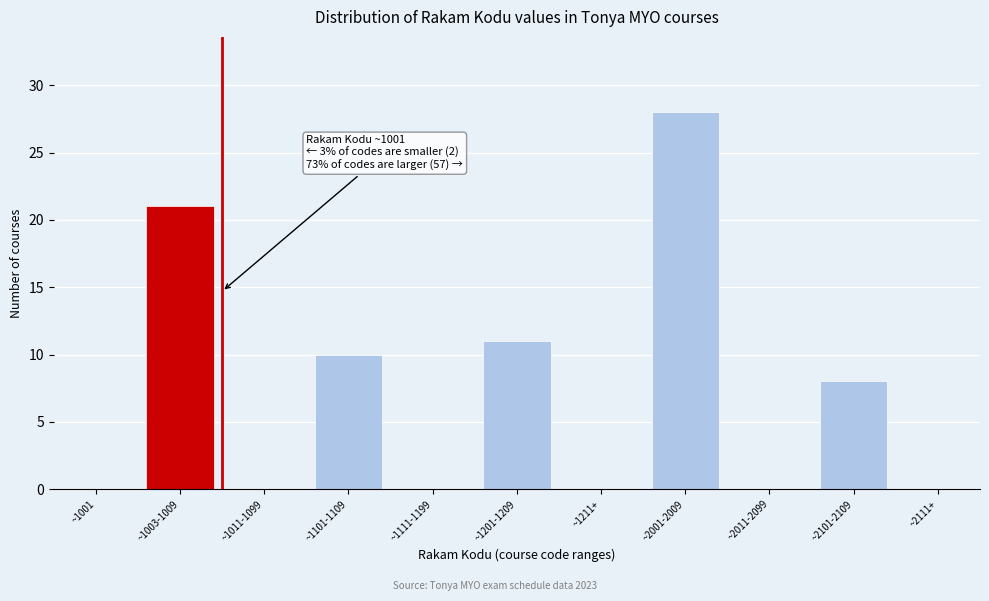

Reading left to right, what are all the values shown in this chart?

~1001=0	~1003-1009=21	~1011-1099=0	~1101-1109=10	~1111-1199=0	~1201-1209=11	~1211+=0	~2001-2009=28	~2011-2099=0	~2101-2109=8	~2111+=0